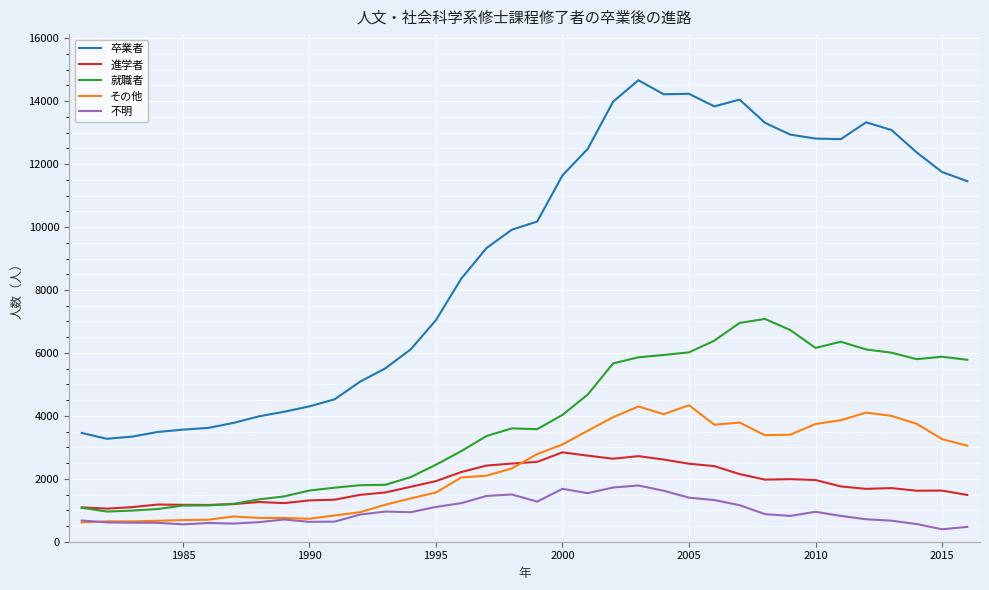

True or false: 不明 and 進学者 cross at least once.

False